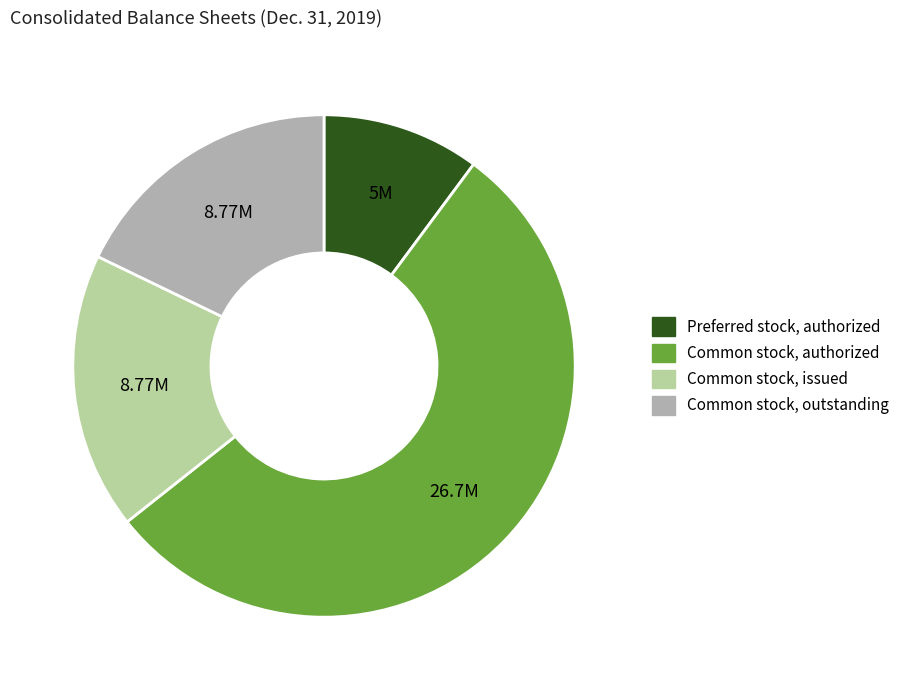

Is the sum of Common stock, issued and Preferred stock, authorized greater than half?

No